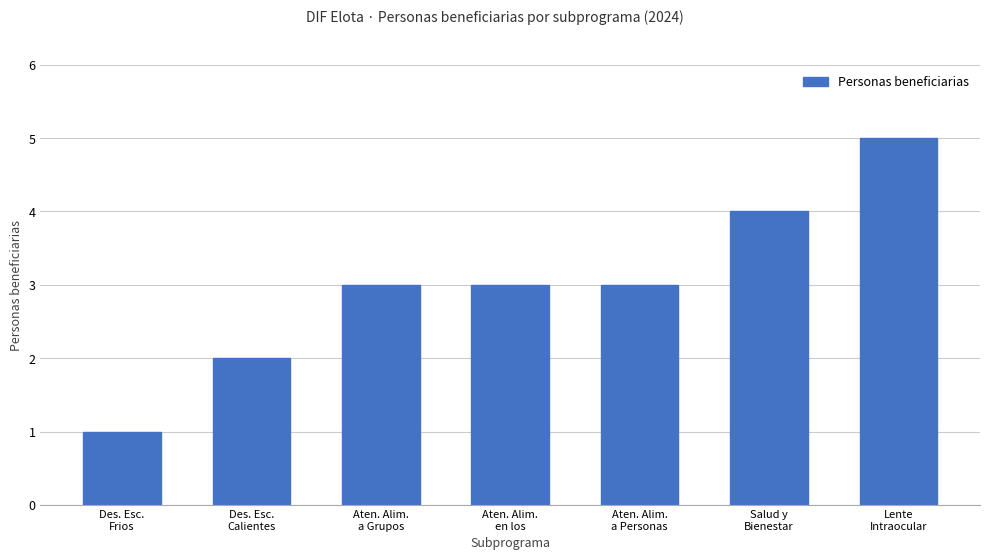

Reading left to right, list all the values displayed in this chart.

Des. Esc.
Frios=1	Des. Esc.
Calientes=2	Aten. Alim.
a Grupos=3	Aten. Alim.
en los=3	Aten. Alim.
a Personas=3	Salud y
Bienestar=4	Lente
Intraocular=5